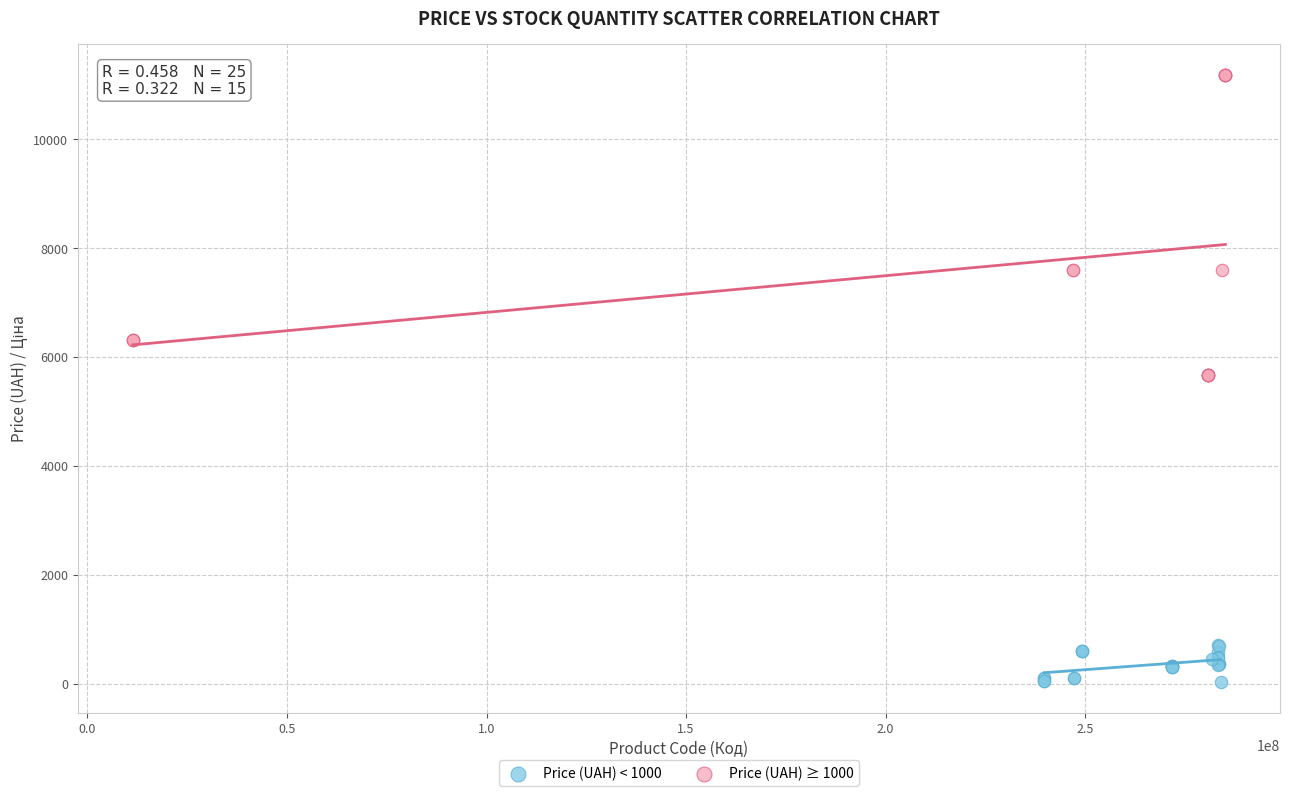

Which series reaches the maximum Y coordinate?

Price (UAH) ≥ 1000